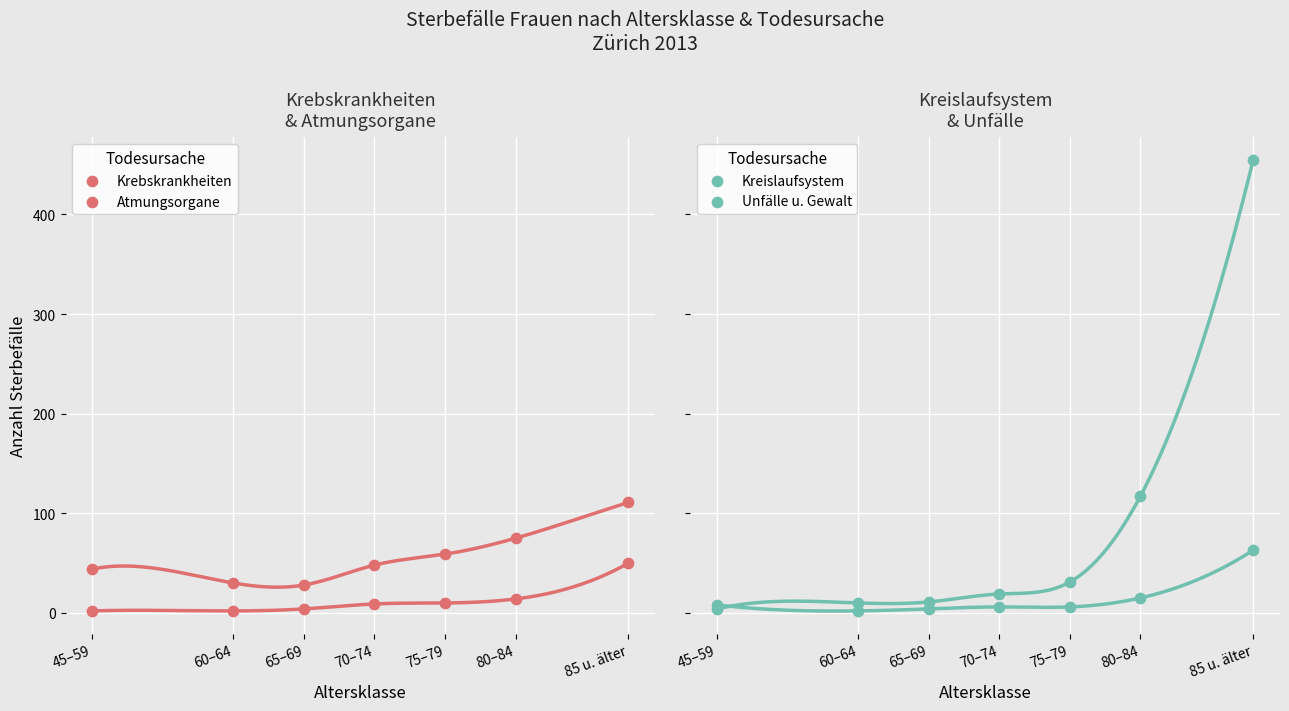

Which series has the widest spread of Y values?

Kreislaufsystem